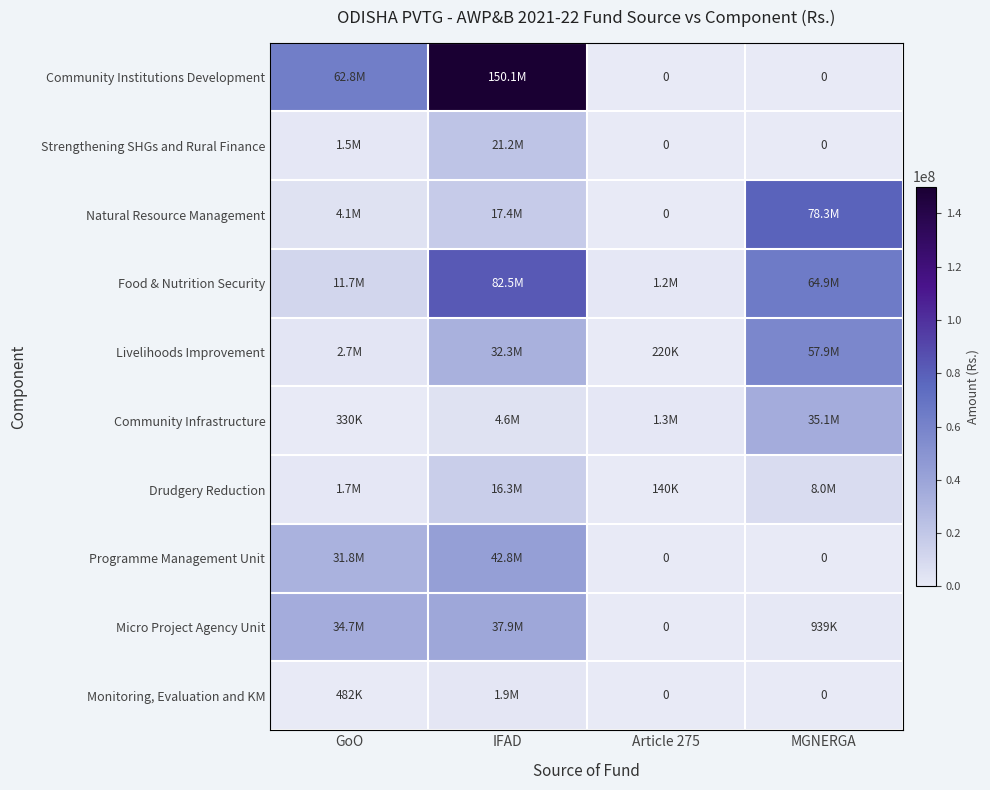

True or false: Monitoring, Evaluation and KM has a value of 830101 at MGNERGA.

False